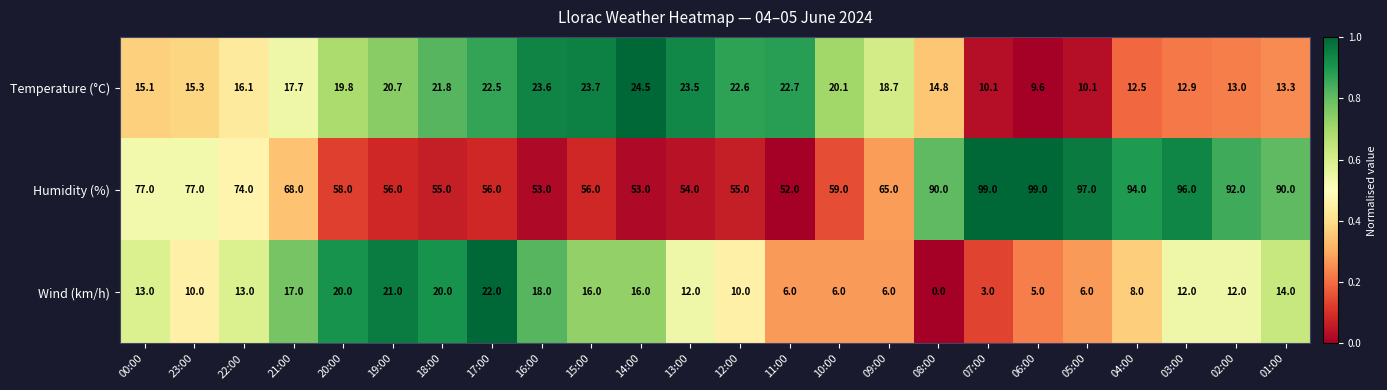

At 10:00, list the series in order from largest to smallest.

Humidity (%), Temperature (°C), Wind (km/h)